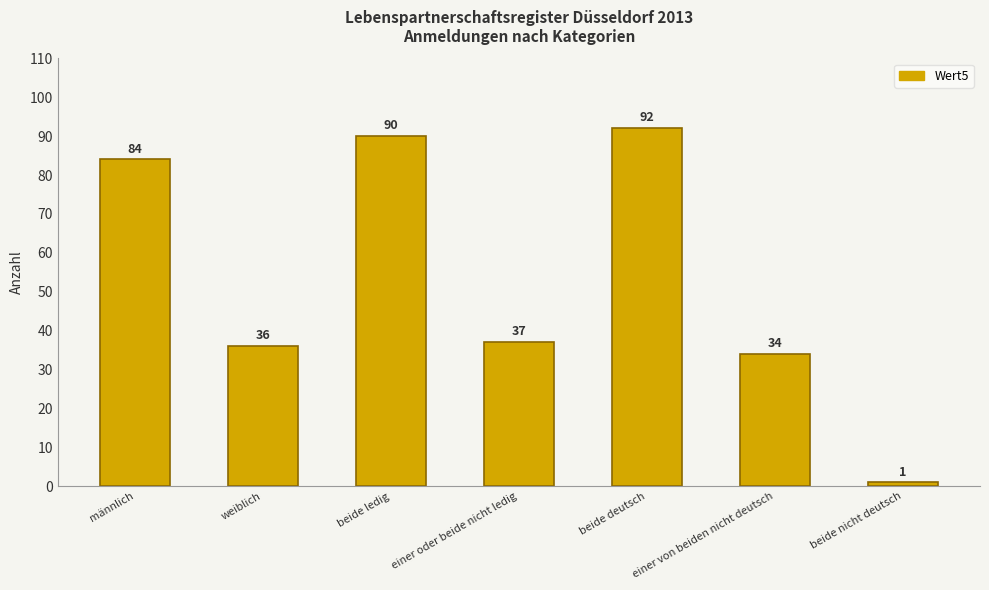

Reading left to right, transcribe all the data shown in this chart.

männlich=84	weiblich=36	beide ledig=90	einer oder beide nicht ledig=37	beide deutsch=92	einer von beiden nicht deutsch=34	beide nicht deutsch=1